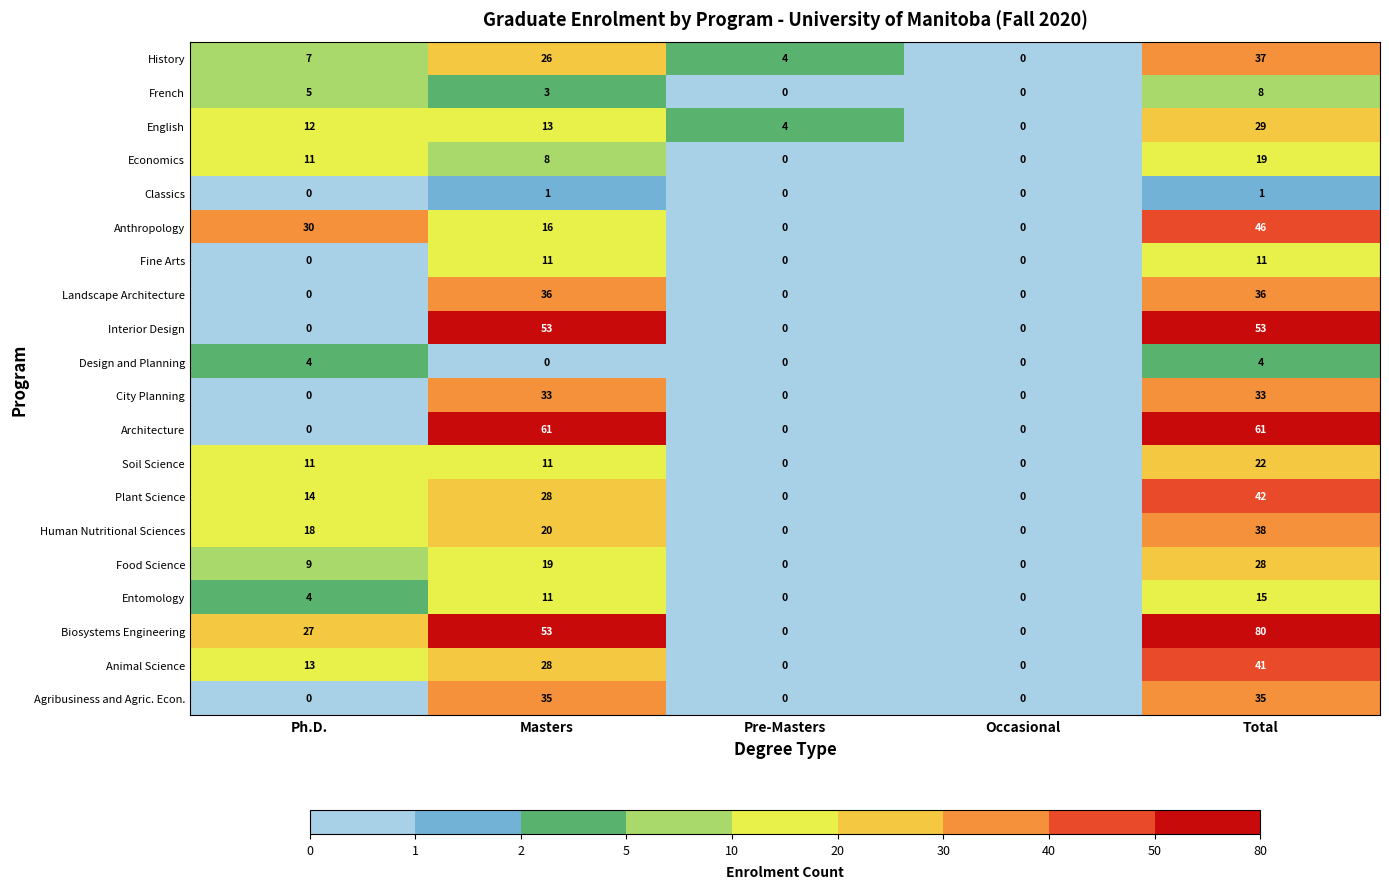

How many series are shown in this chart?

20